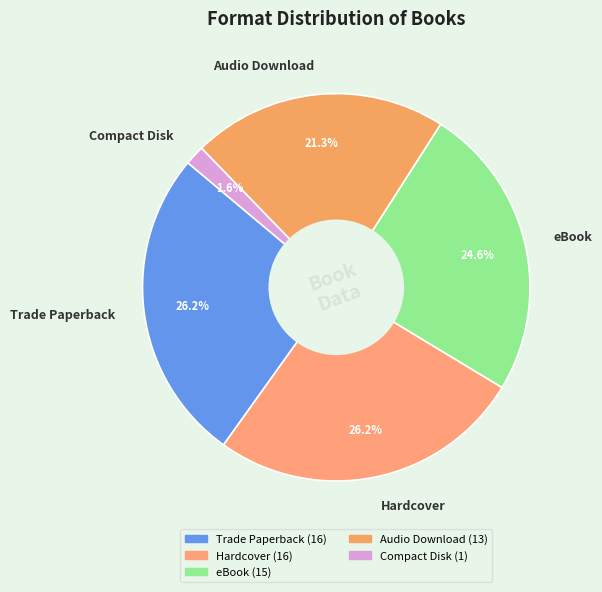

To the nearest percent, what percentage of the pie is Compact Disk?

2%